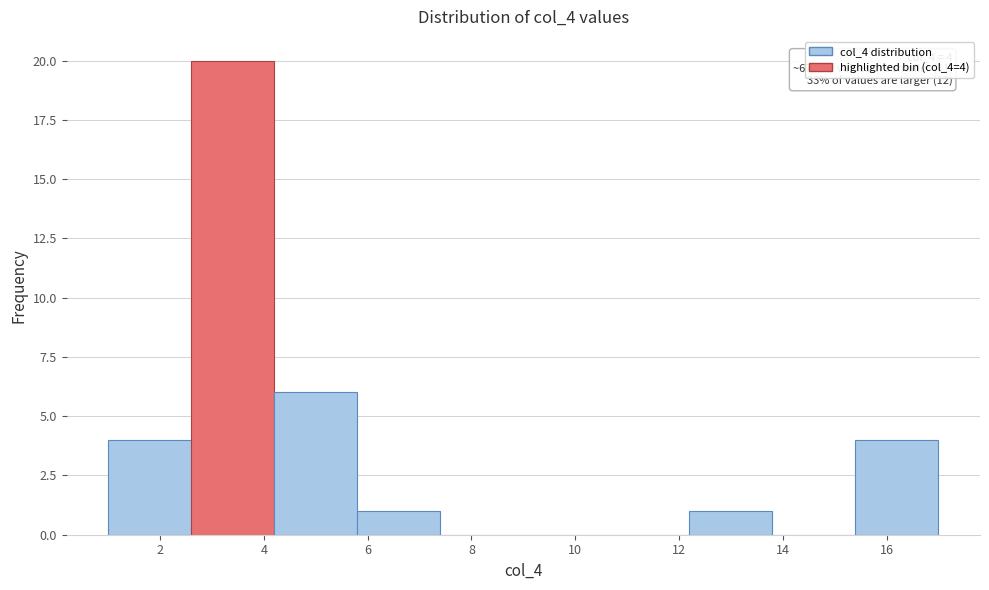

Over which range of the x-axis is the bar tallest?

2.6 to 4.2